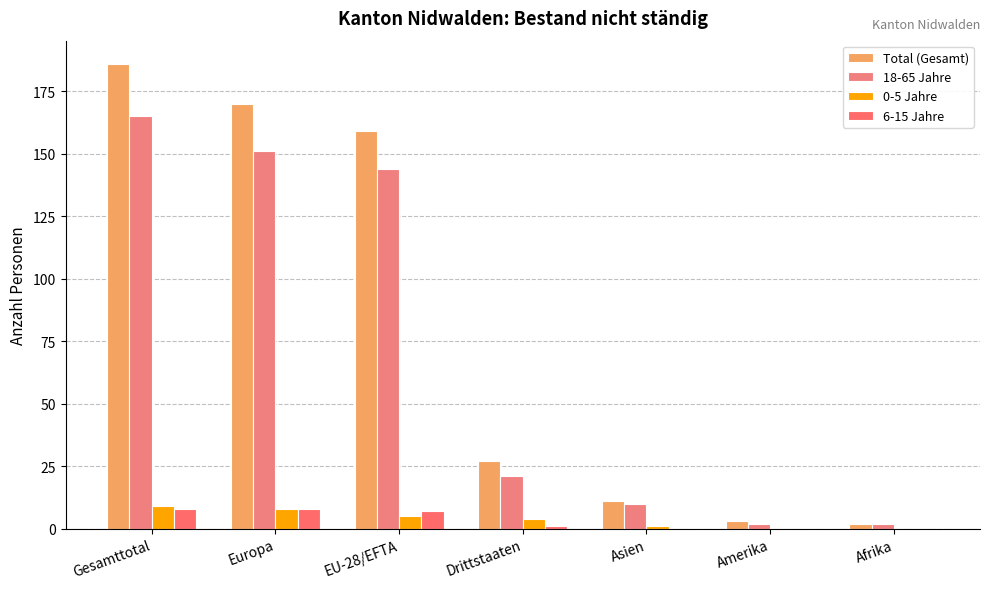

What is the spread (max minus min) of values at Drittstaaten?

26